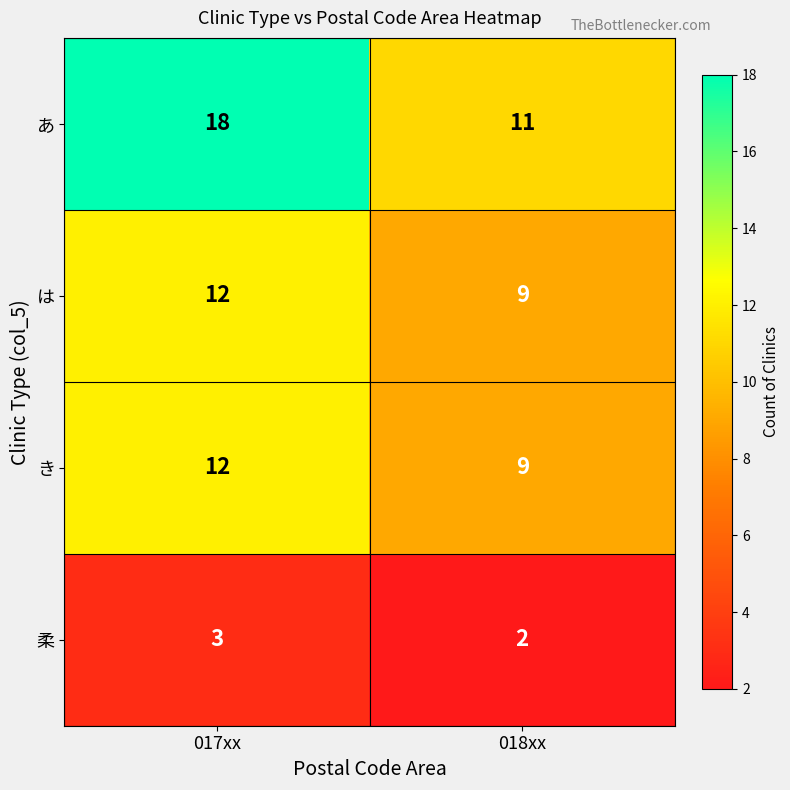

Reading left to right, extract all data points from this chart.

あ: 18	11
は: 12	9
き: 12	9
柔: 3	2